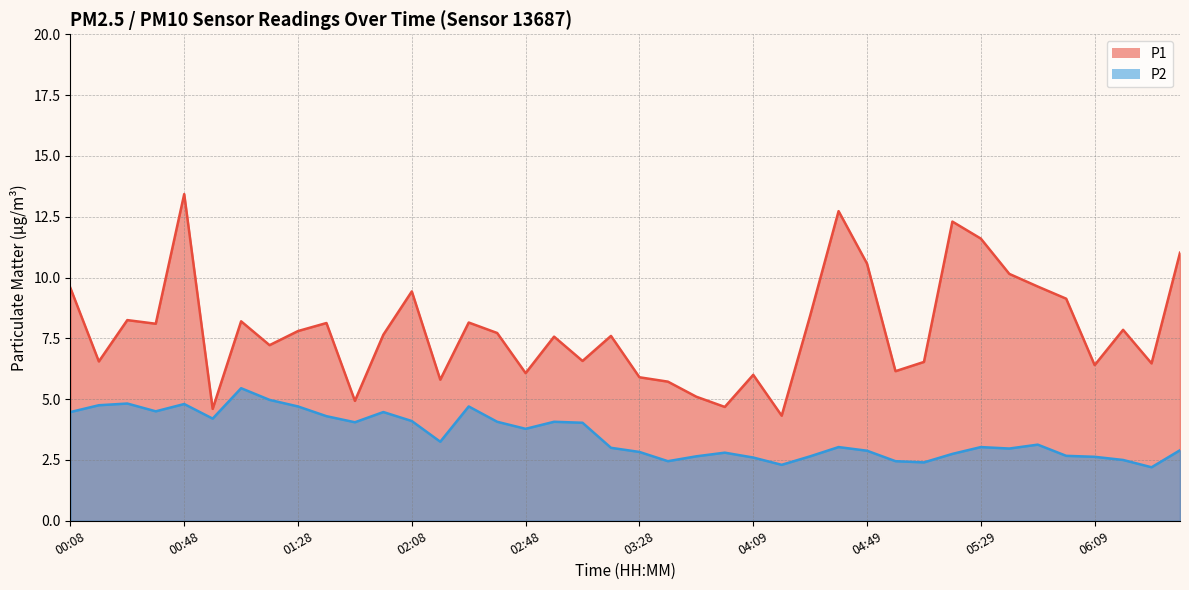

Rank the categories by P2 value from lowest to highest.

06:29, 04:19, 05:09, 03:38, 04:59, 06:19, 04:09, 06:09, 03:49, 04:29, 05:59, 05:19, 03:59, 03:28, 04:49, 06:39, 05:39, 03:18, 04:39, 05:29, 05:49, 02:18, 02:48, 03:08, 01:48, 02:38, 02:58, 02:08, 00:58, 01:38, 00:08, 01:58, 00:38, 01:28, 02:28, 00:18, 00:48, 00:28, 01:18, 01:08